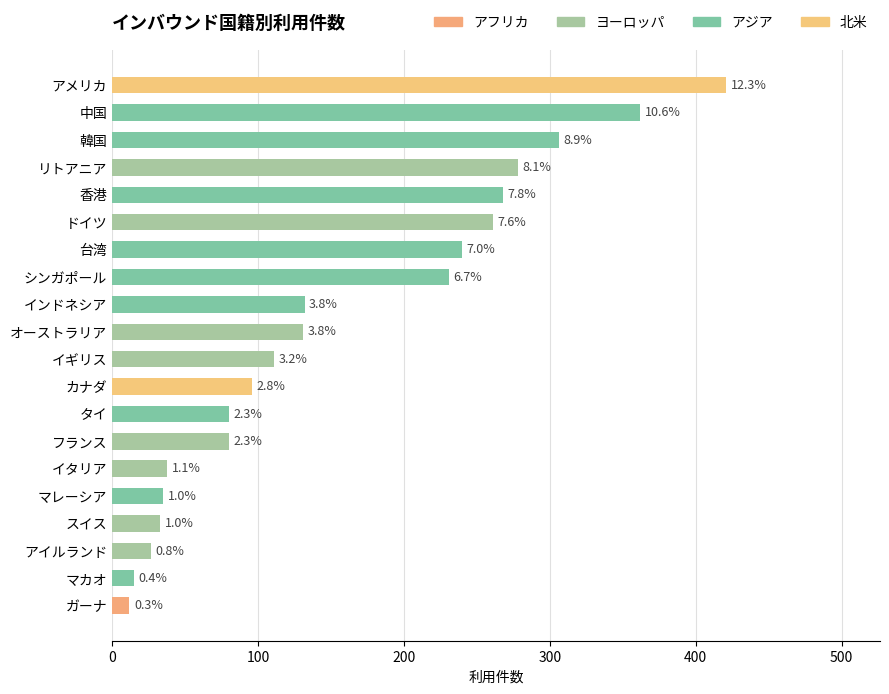

What is the label of the 7th bar from the left?

台湾